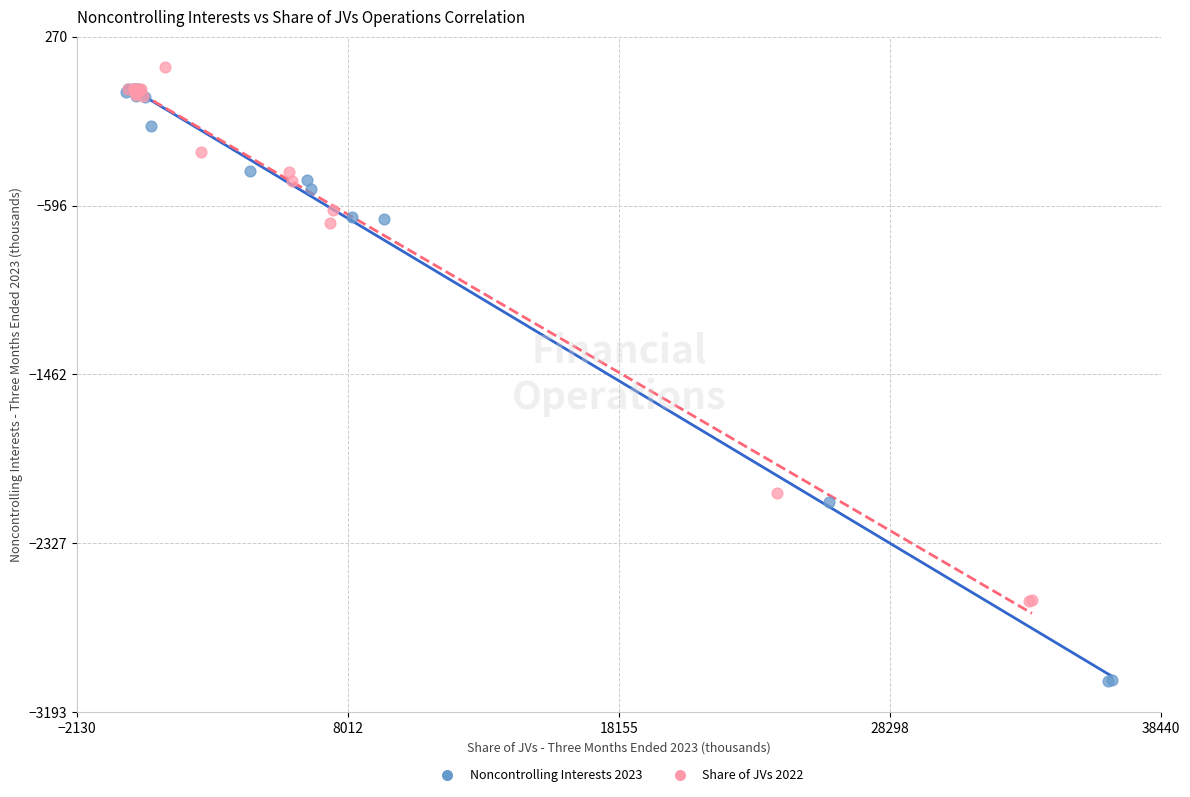

Which series contains the lowest Y value?

Noncontrolling Interests 2023